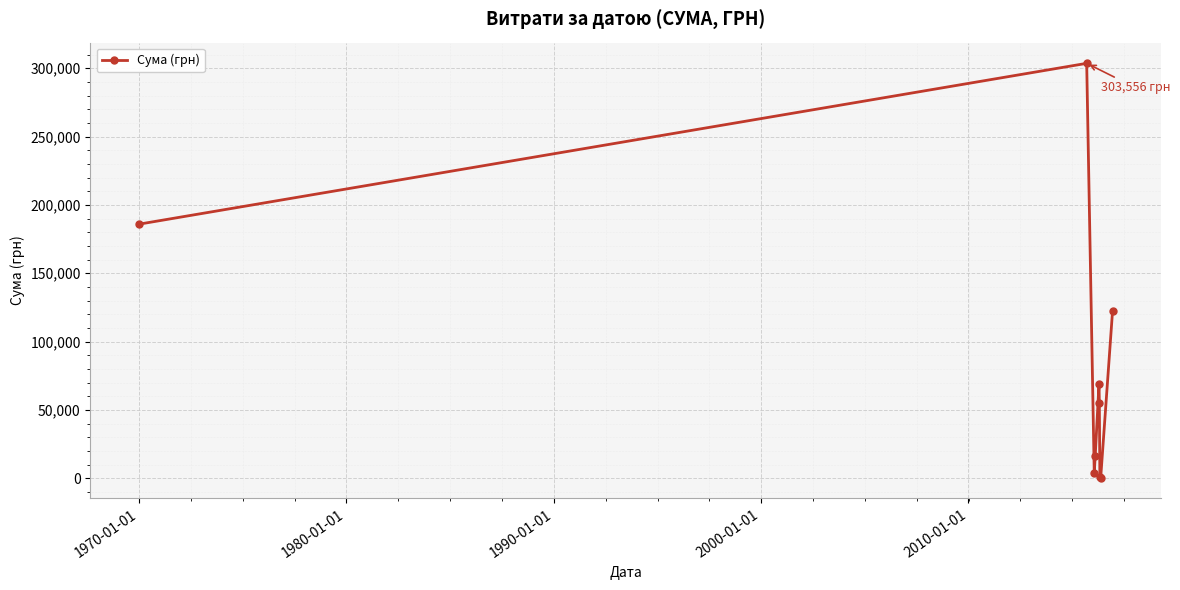

True or false: there are more than 0 points higher than both neighbors.

True